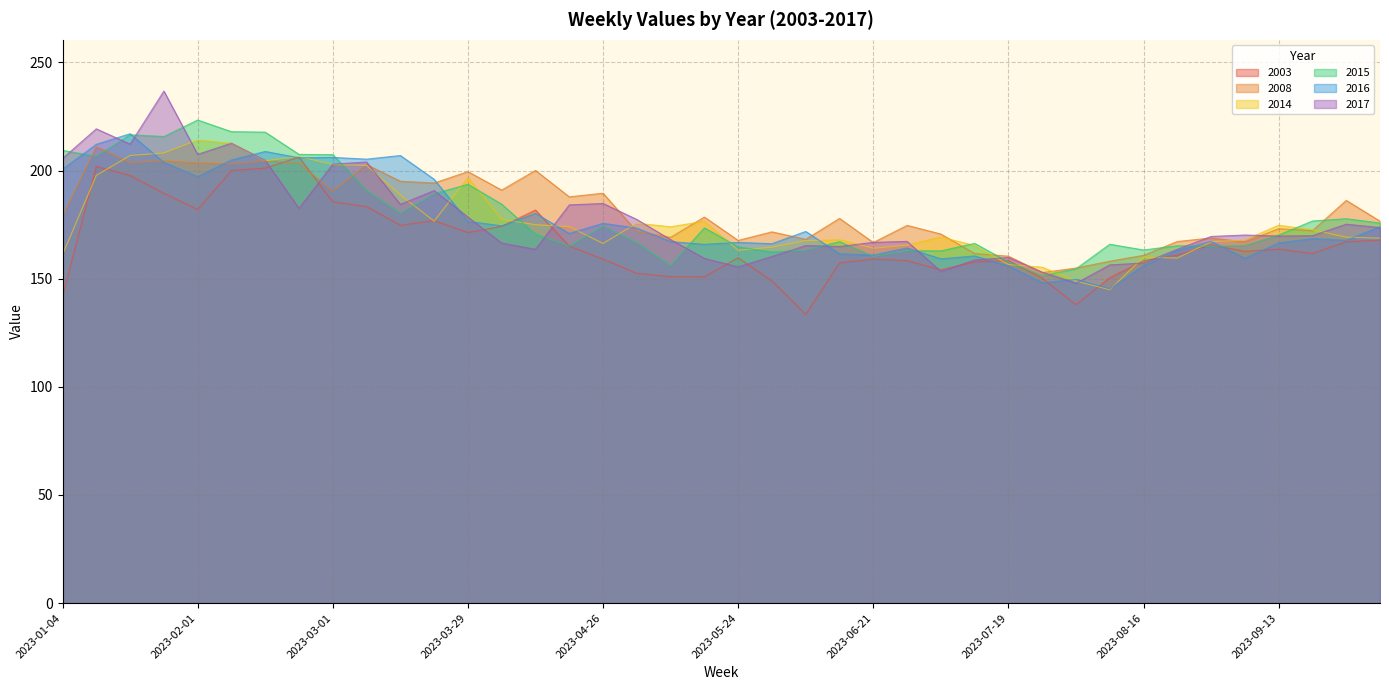

Is the value of 2015 at 2023-02-22 greater than the value of 2017 at 2023-07-19?

Yes